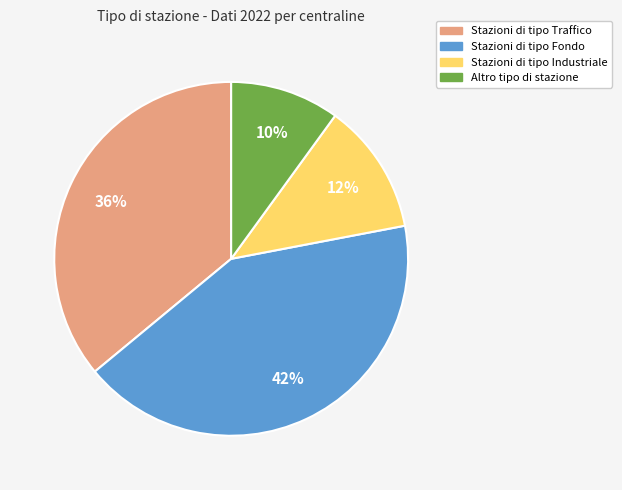

To the nearest percent, what is the average slice percentage?

25%